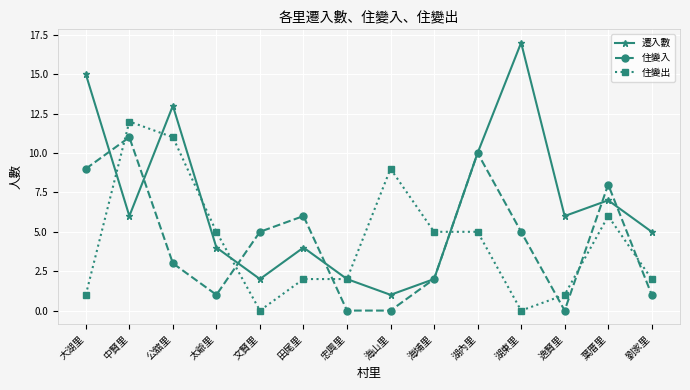

Where does the 住變出 series first go above 5?

中賢里